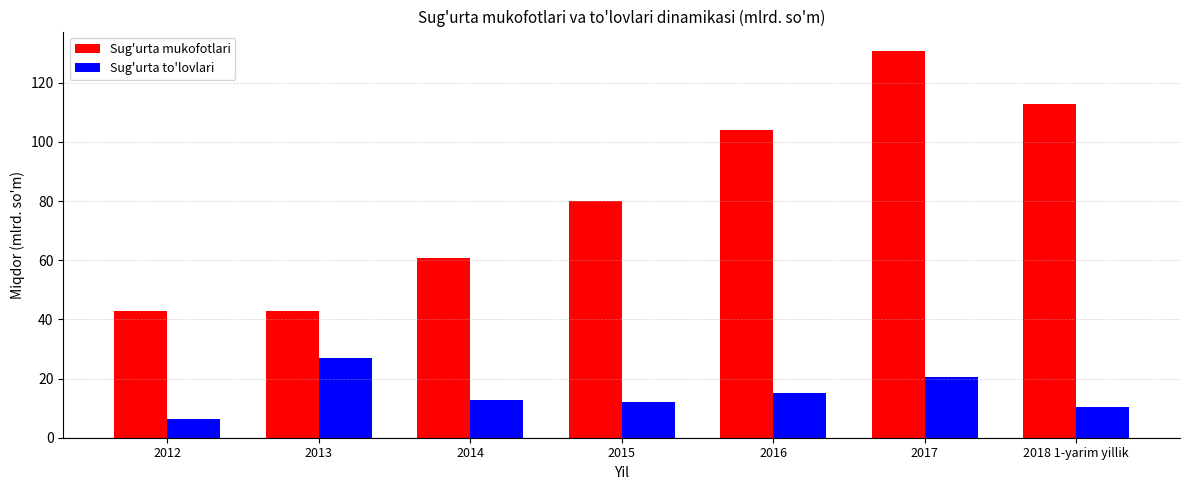

Which series changed the most between 2012 and 2016?

Sug'urta mukofotlari